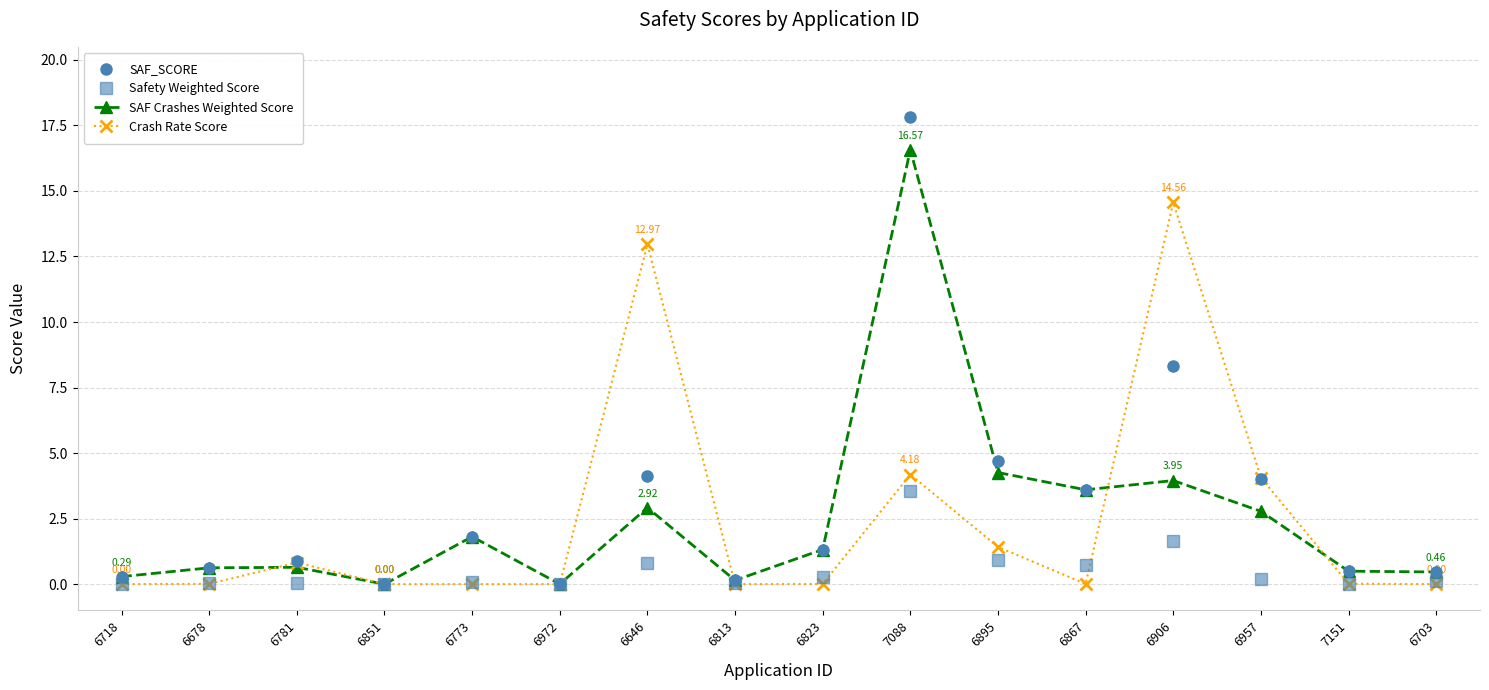

At how many categories does at least one series exceed 2?

6